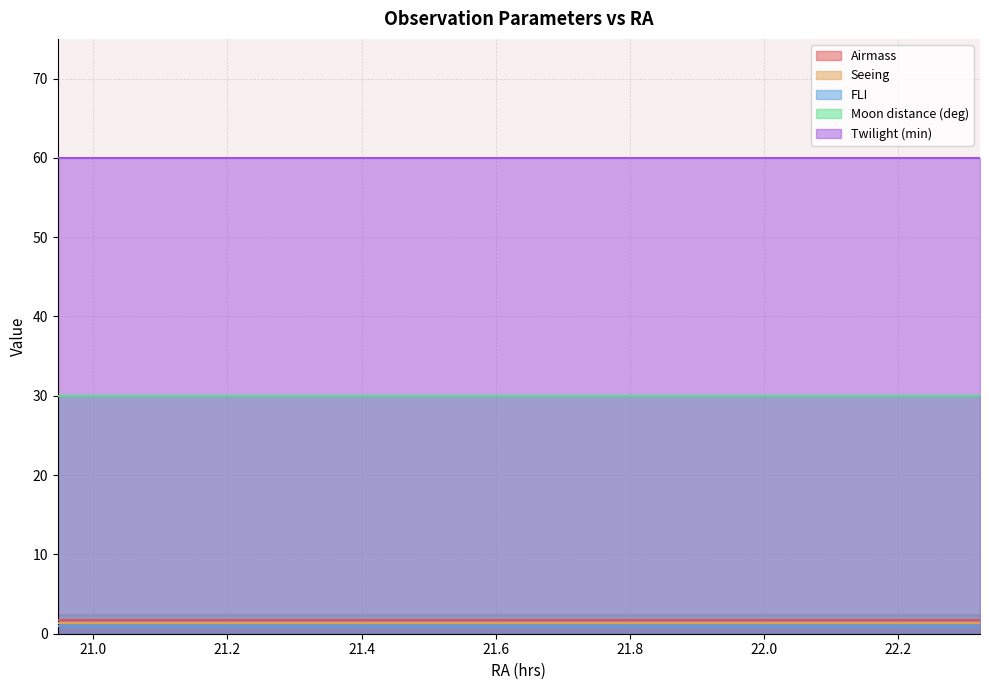

Which series has the largest range (max minus min)?

Airmass